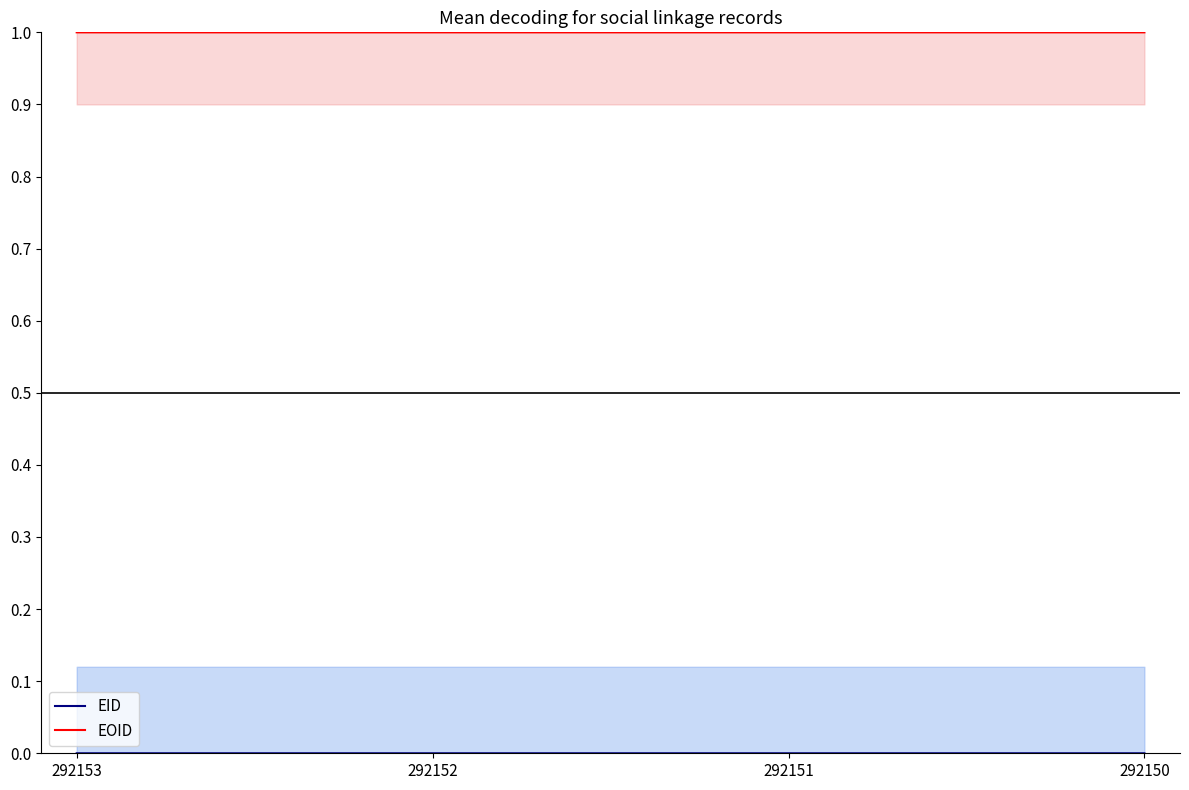

True or false: EOID has more than 0 interior local peaks.

False